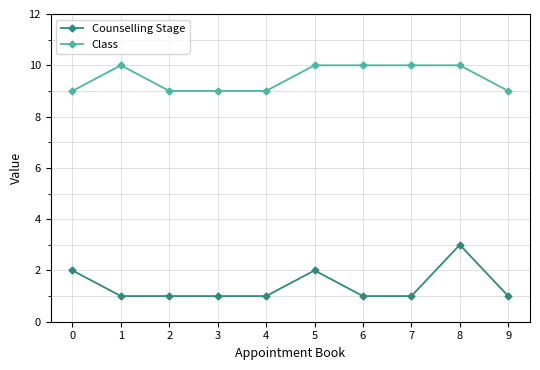

What is the sum of the Counselling Stage values at 6 and 9?

2